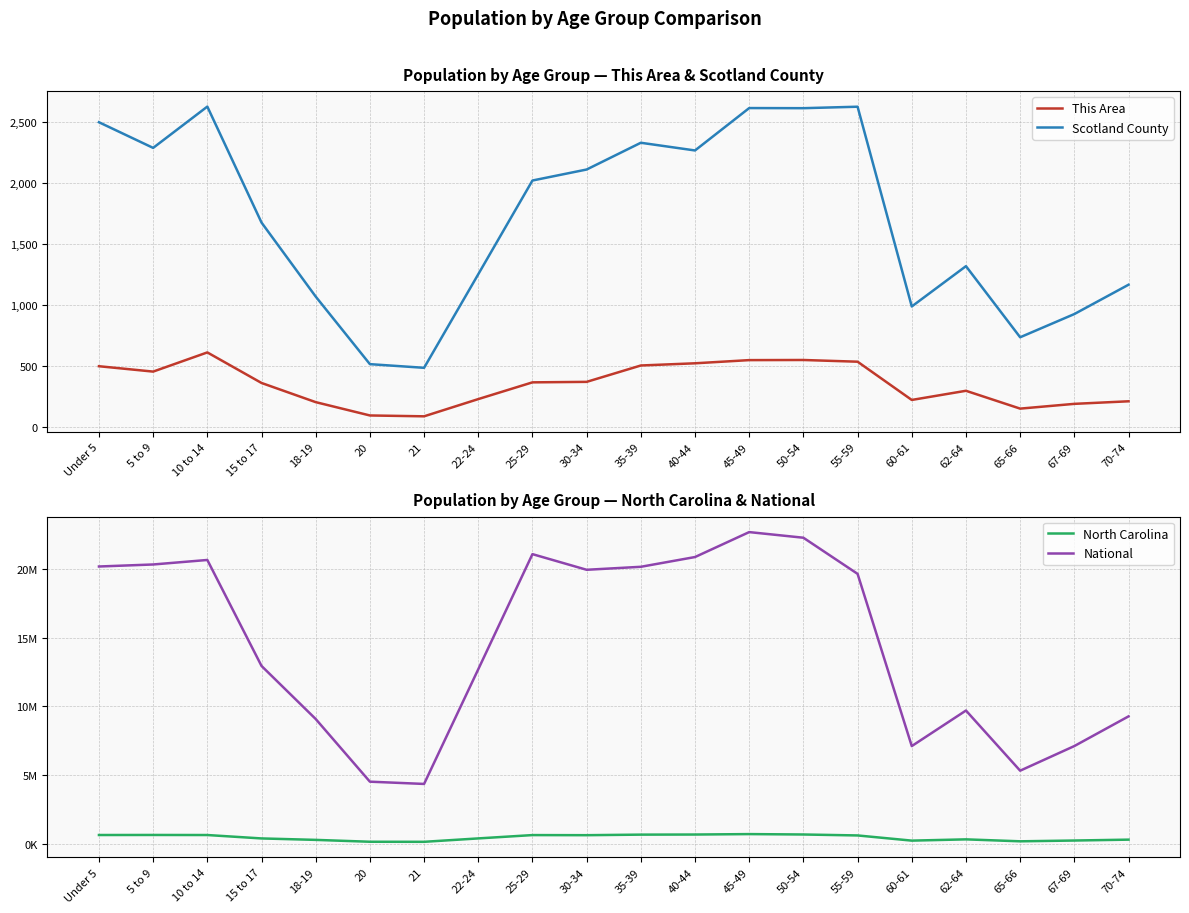

How many lines are shown in the chart?

4